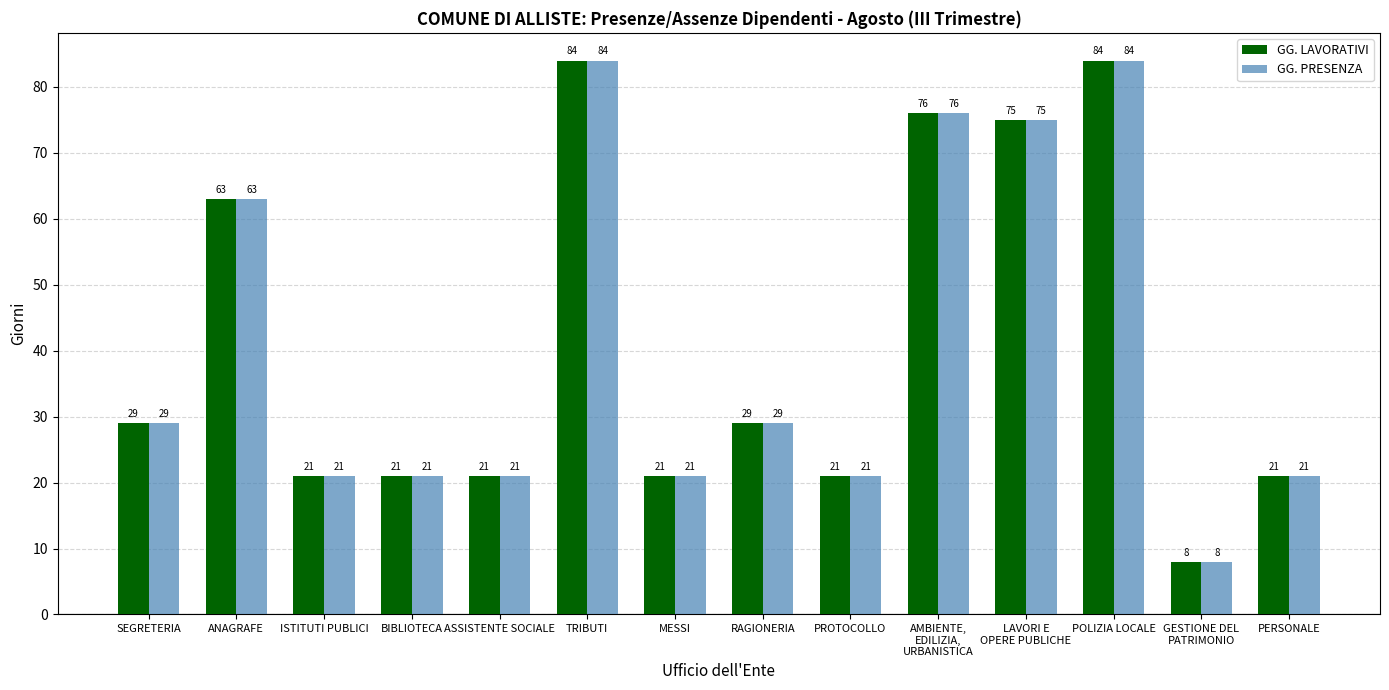

How many data points in GG. LAVORATIVI are less than 29?

7